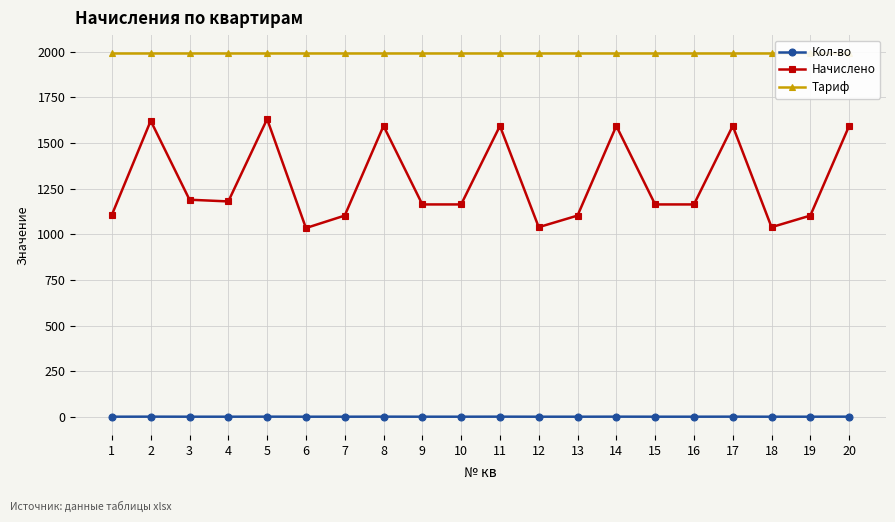

Rank the series at 8 from lowest to highest value.

Кол-во, Начислено, Тариф